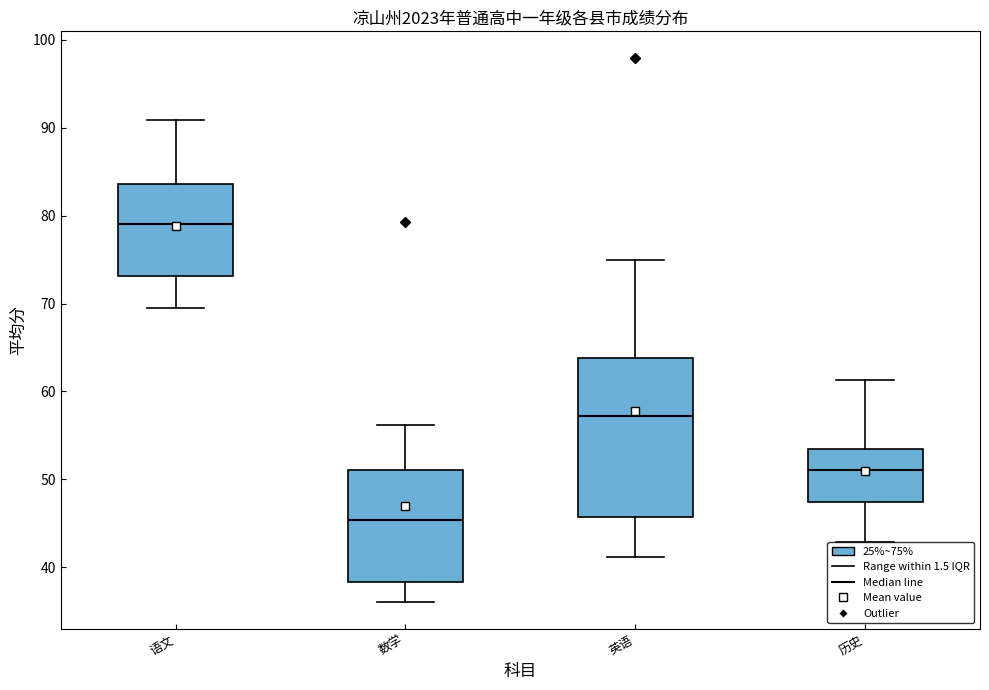

Reading left to right, read every box against the y-axis: the position of its median line, the range the box covers, and the ends of its whiskers. The values are not printed on the chart, so give them approximately, as read against the axis.

语文: median 79, box 73 to 84, whiskers 70 to 91
数学: median 45, box 38 to 51, whiskers 36 to 56
英语: median 57, box 46 to 64, whiskers 41 to 75
历史: median 51, box 47 to 53, whiskers 43 to 61